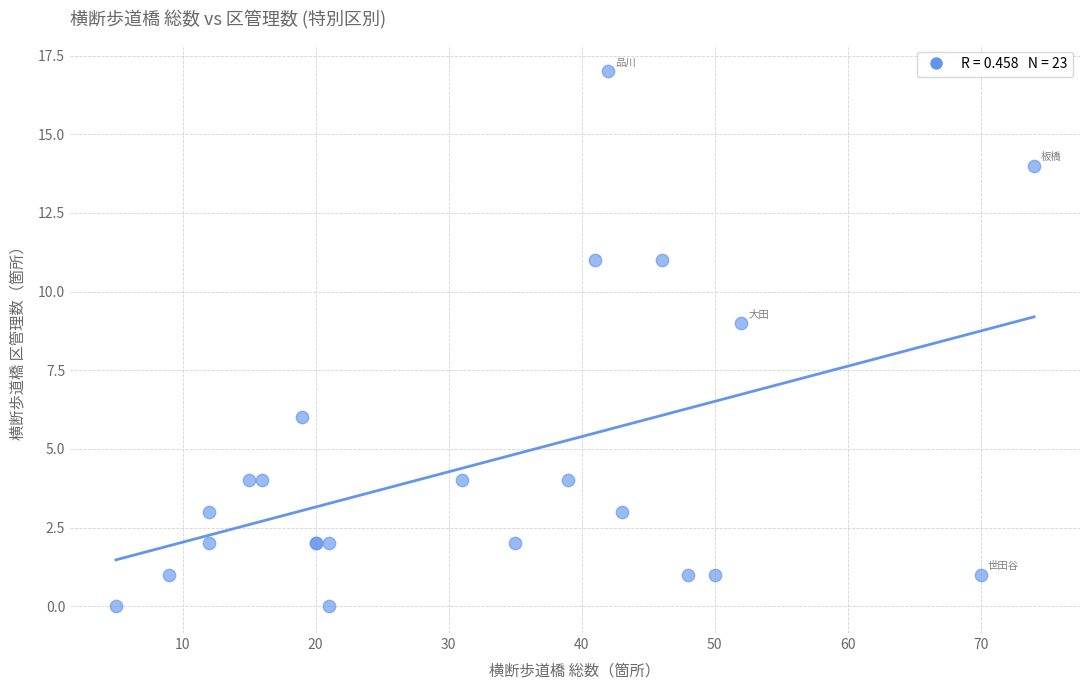

What Y value in the scatter plot is closest to 8?

9